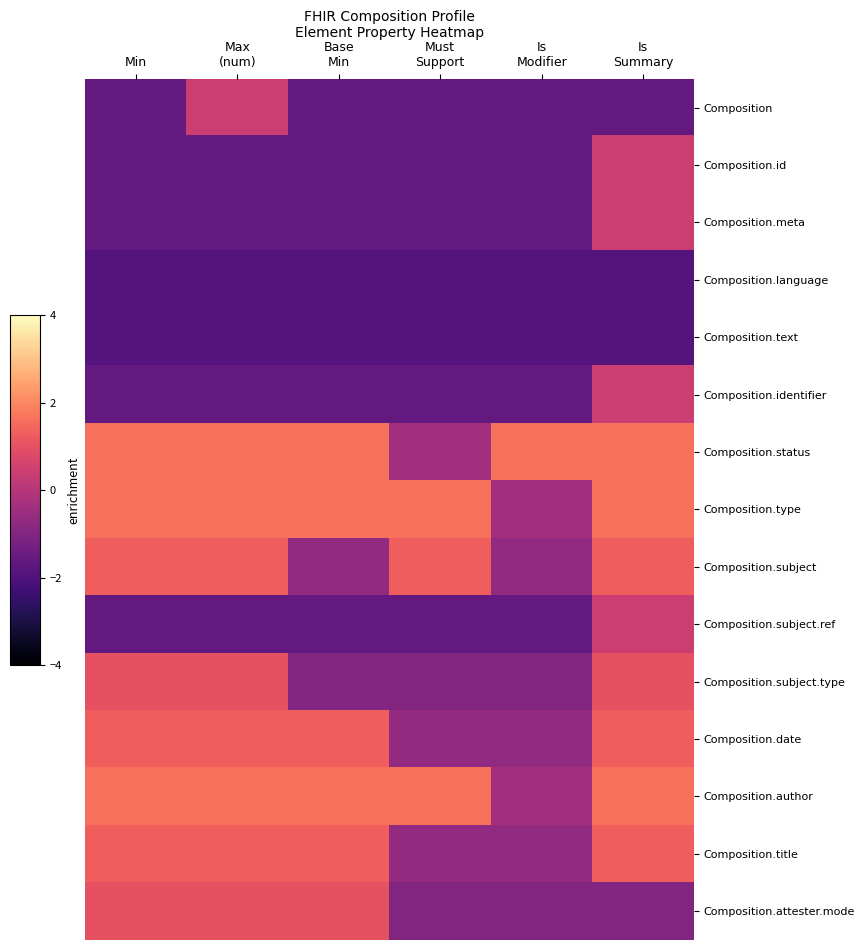

Which category has the lowest value across all series?

Min